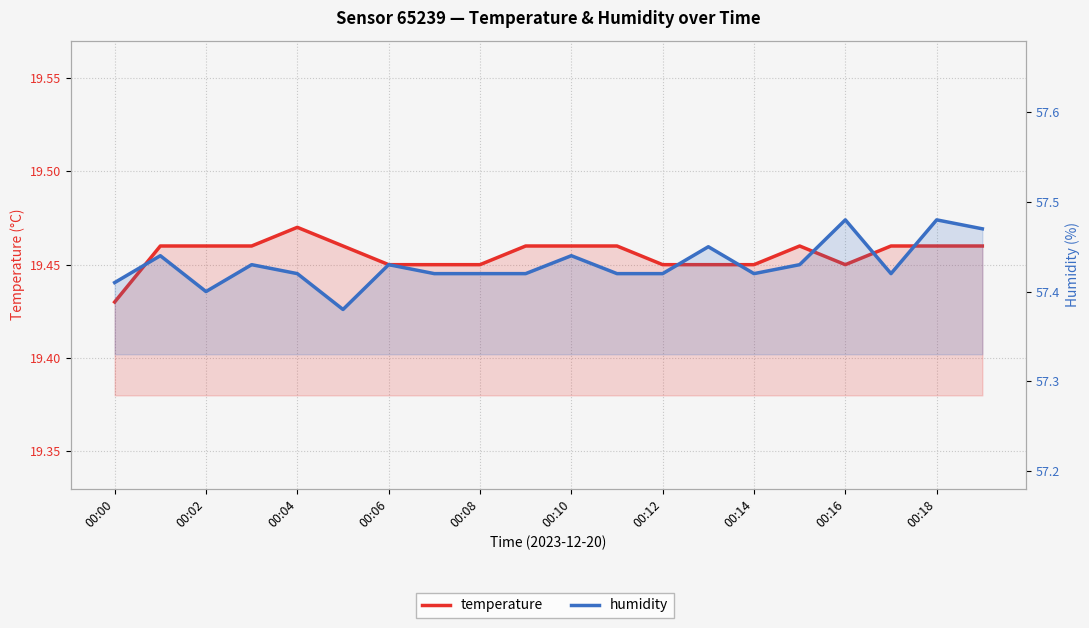

What is the value of the humidity point at the 7th from the left?

57.4